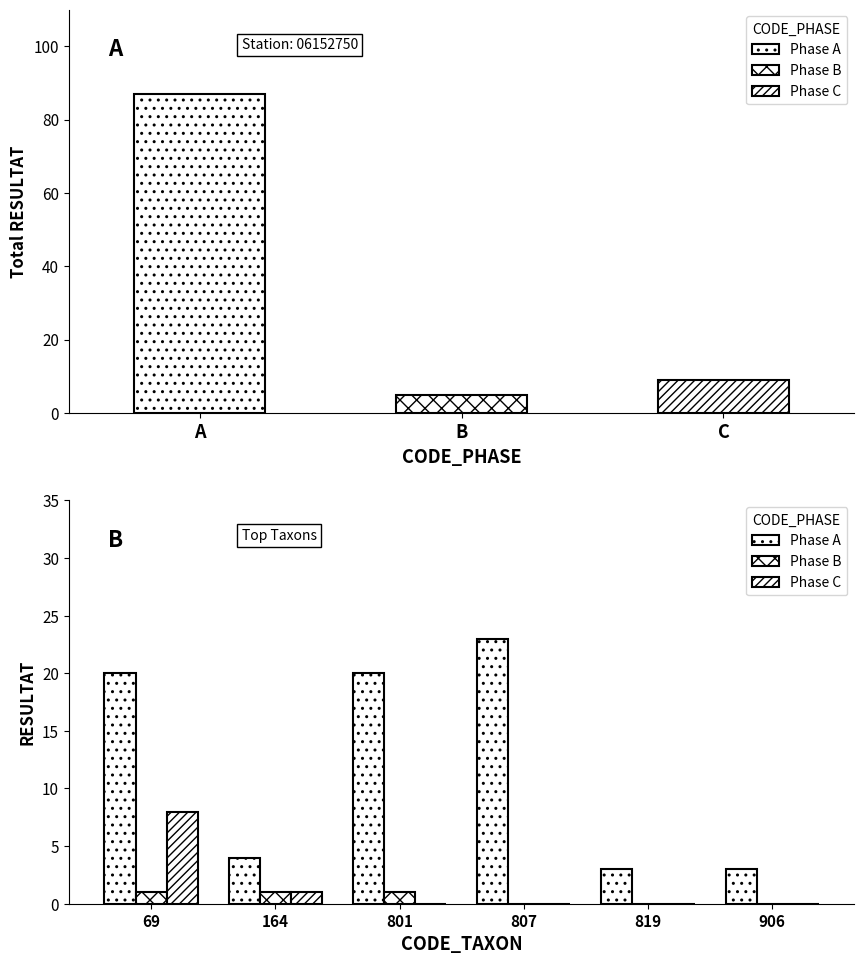

What is the value of the Phase C bar at the 1st from the left?

8